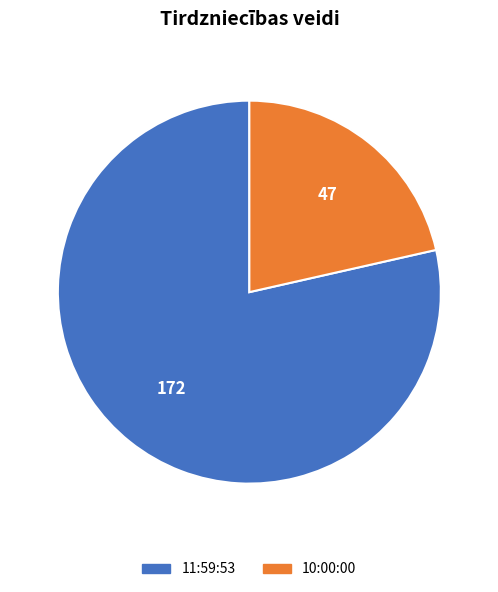

Which category has the smallest portion of the pie?

10:00:00